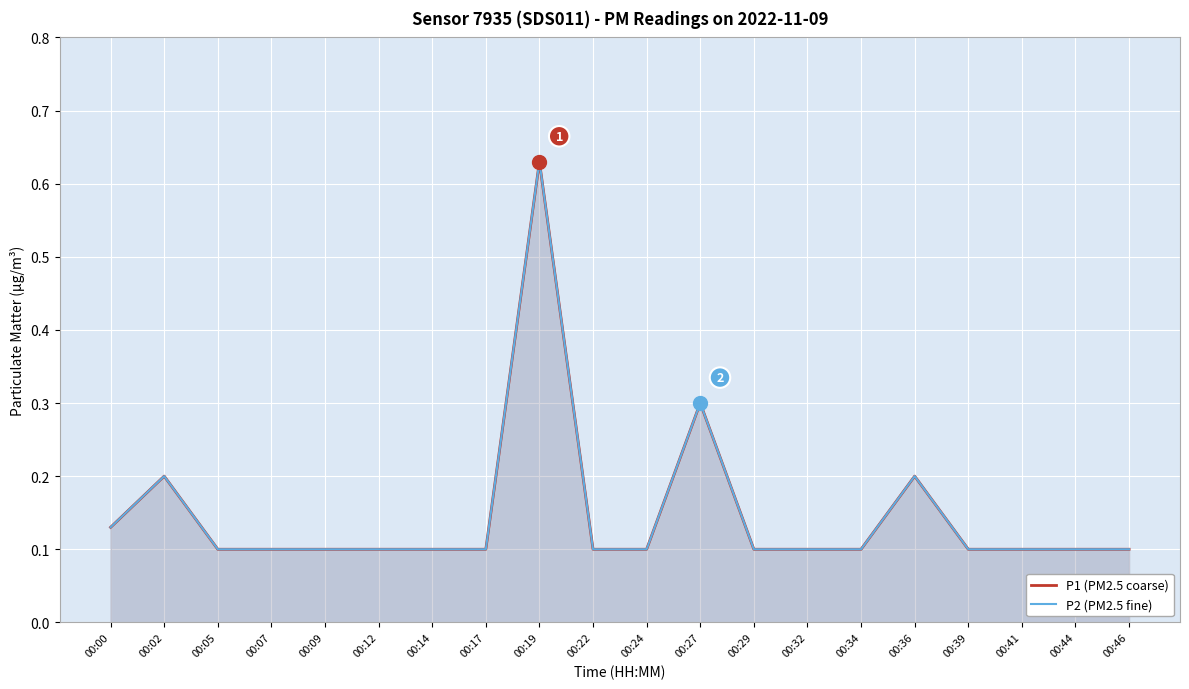

True or false: P2 (PM2.5 fine) and P1 (PM2.5 coarse) intersect in this chart.

False